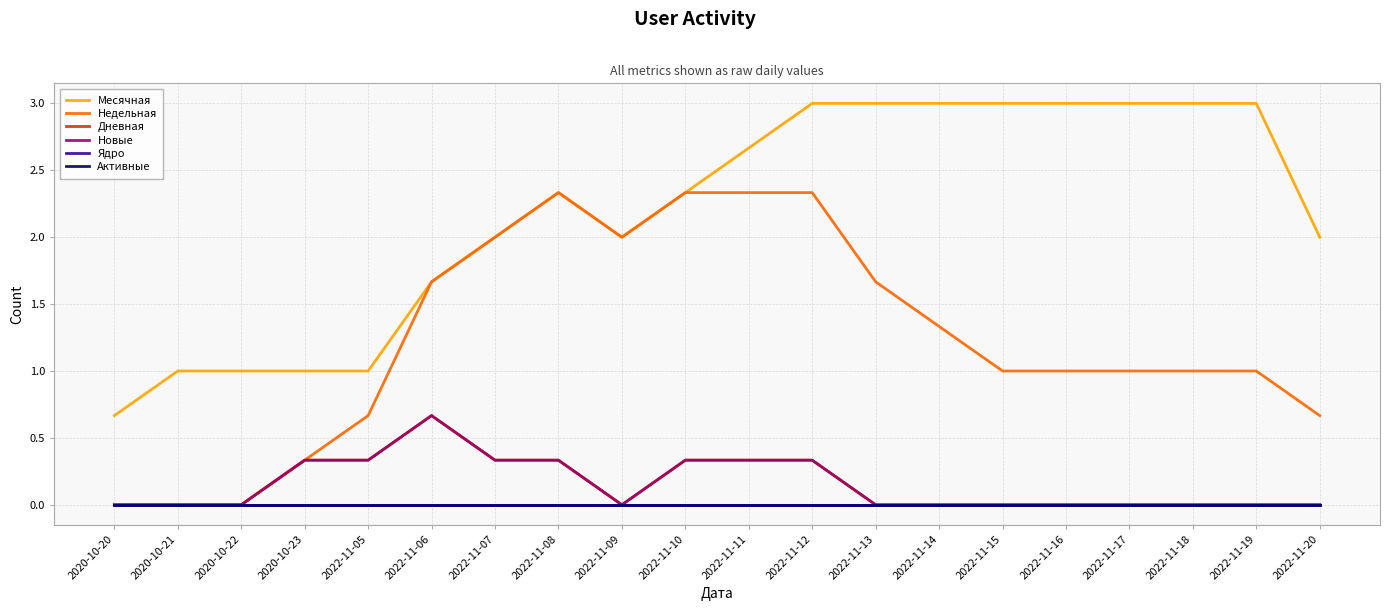

What position from the left is 2022-11-17?

17